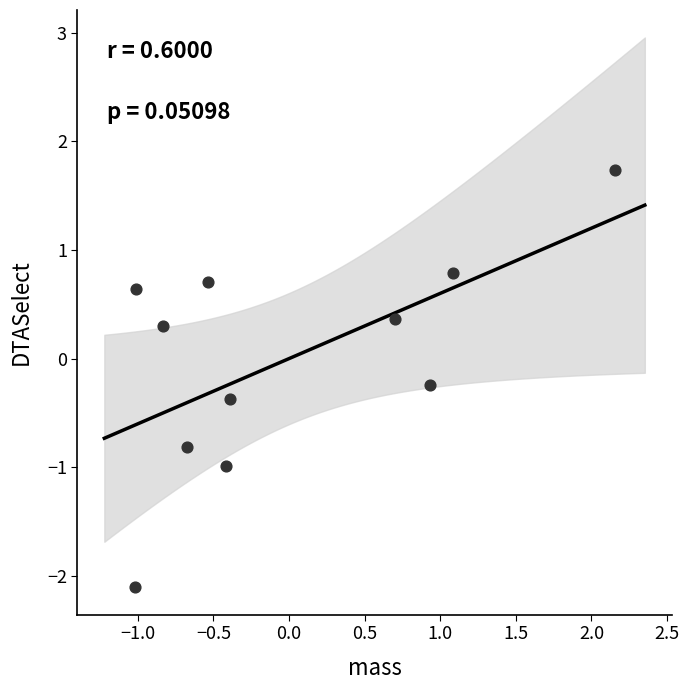

What is the range of X values (max minus min)?

3.2